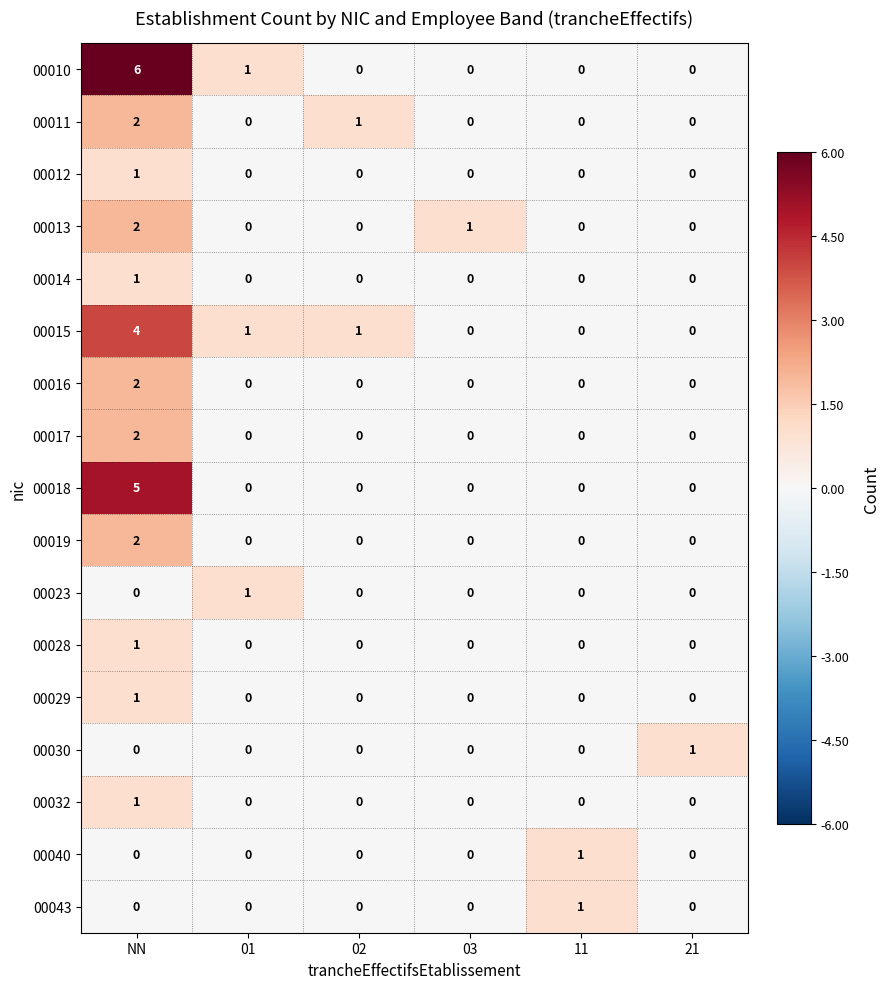

What is the total value across all series at 01?

3